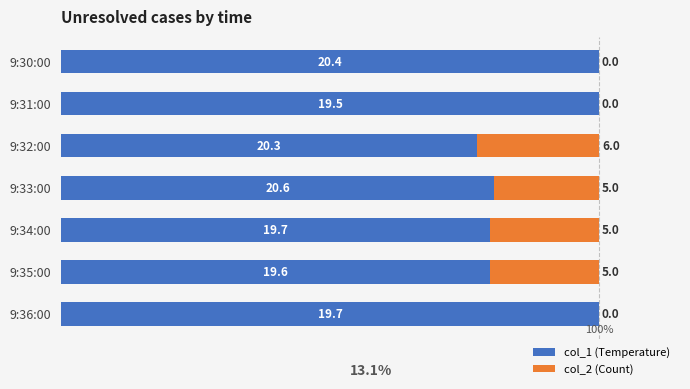

What is the maximum value for col_1 (Temperature)?

100.0